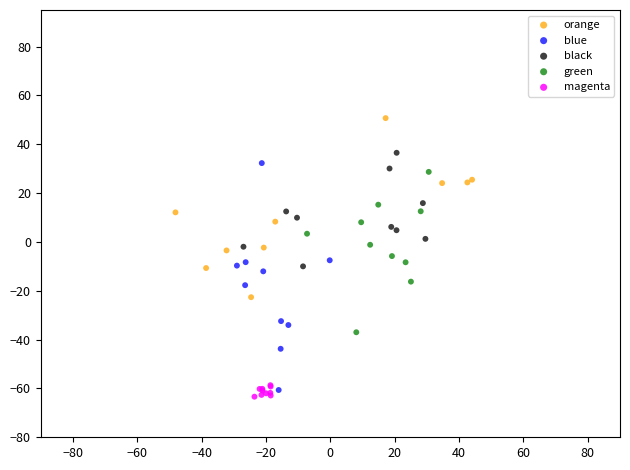

Which series reaches the minimum Y coordinate?

magenta